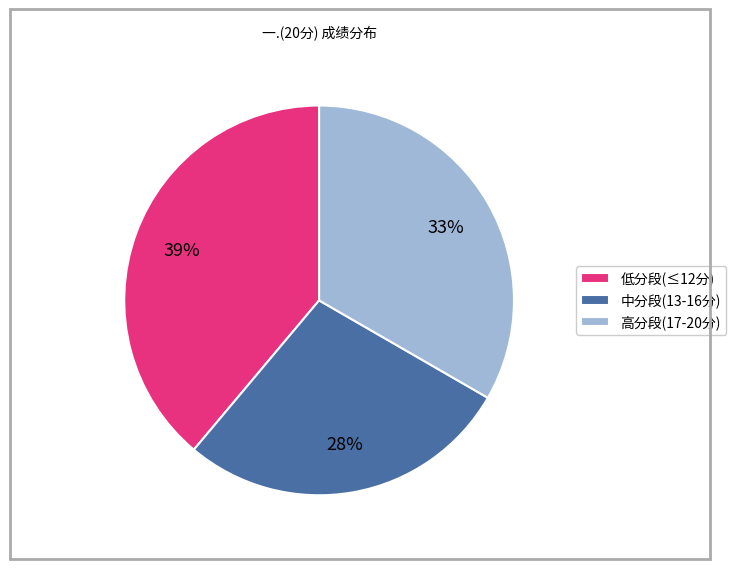

To the nearest percent, what is the average slice percentage?

33%